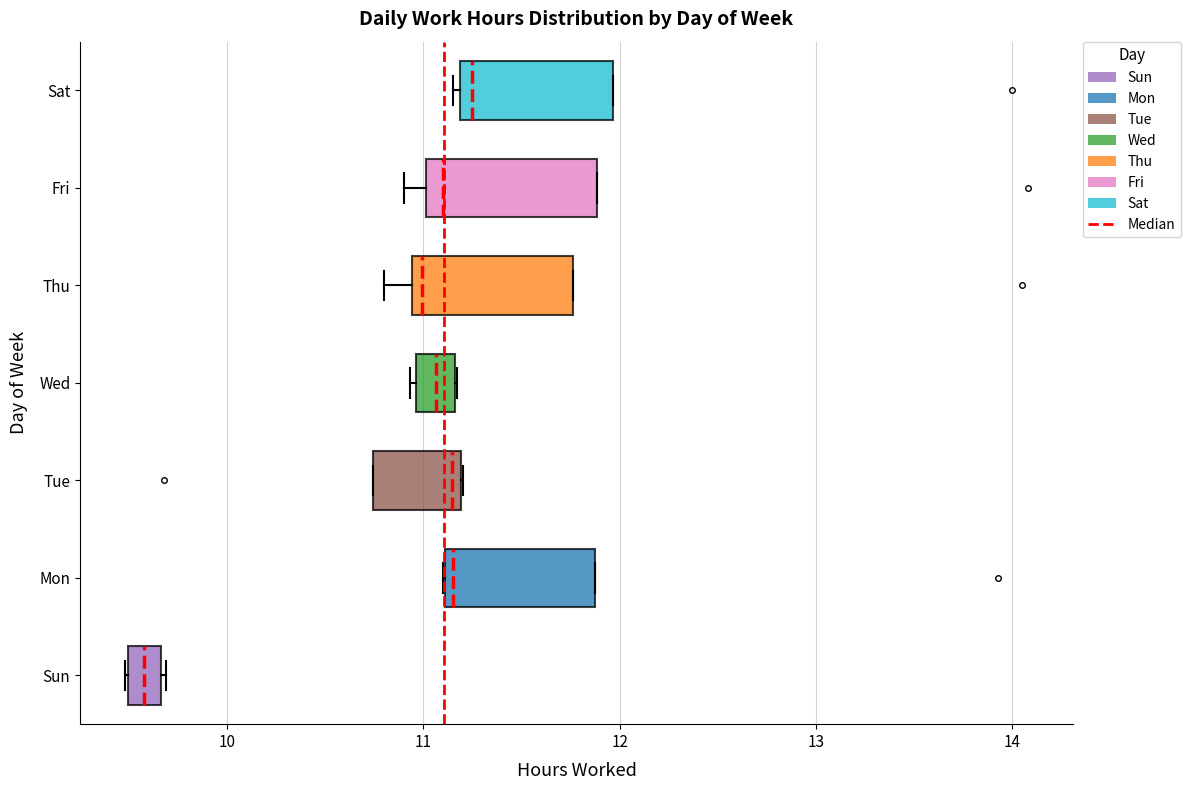

Reading bottom to top, read every box against the x-axis: the position of its median line, the range the box covers, and the ends of its whiskers. The values are not printed on the chart, so give them approximately, as read against the axis.

Sun: median 9.6, box 9.5 to 9.7, whiskers 9.5 to 9.7
Mon: median 11.2, box 11.1 to 11.9, whiskers 11.1 to 11.9
Tue: median 11.1, box 10.7 to 11.2, whiskers 10.7 to 11.2
Wed: median 11.1, box 11.0 to 11.2, whiskers 10.9 to 11.2
Thu: median 11.0, box 10.9 to 11.8, whiskers 10.8 to 11.8
Fri: median 11.1, box 11.0 to 11.9, whiskers 10.9 to 11.9
Sat: median 11.2 (just right of the box's left edge), box 11.2 to 12.0, whiskers 11.2 (just left of the box's left edge) to 12.0